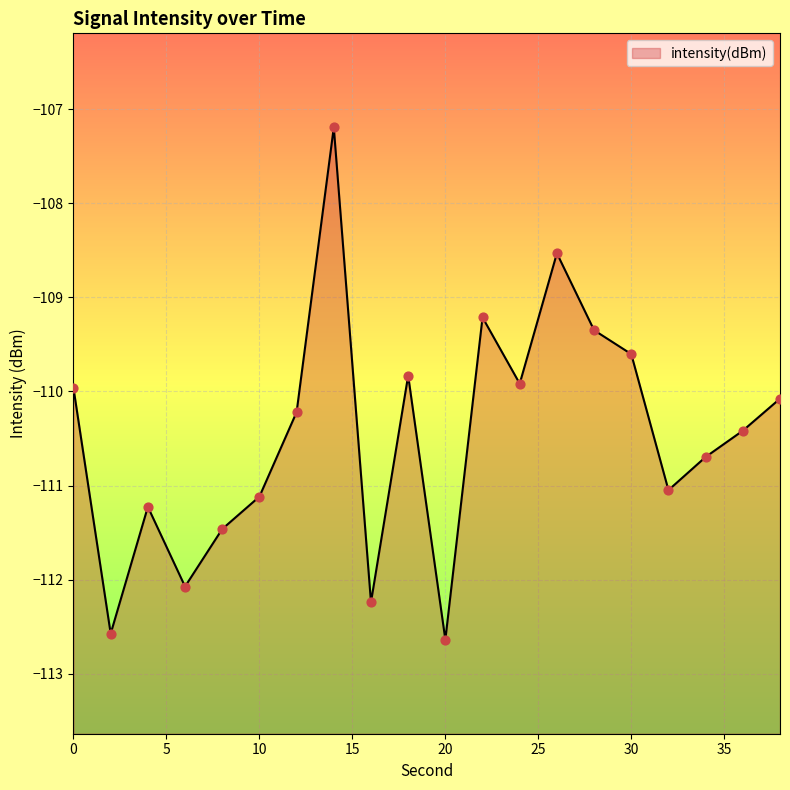

What is the change in value from 2 to 18?

+2.7